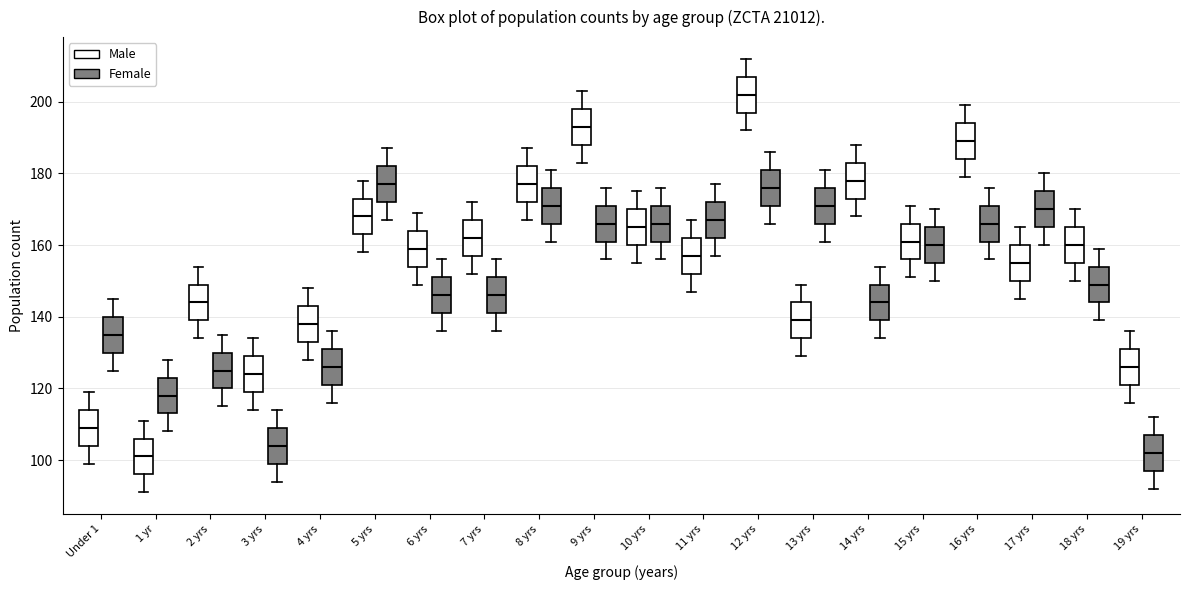

Where is the upper edge of the box for 8 yrs (Female) on the y-axis? The values are not printed on the chart, so give them approximately, as read against the axis.

176